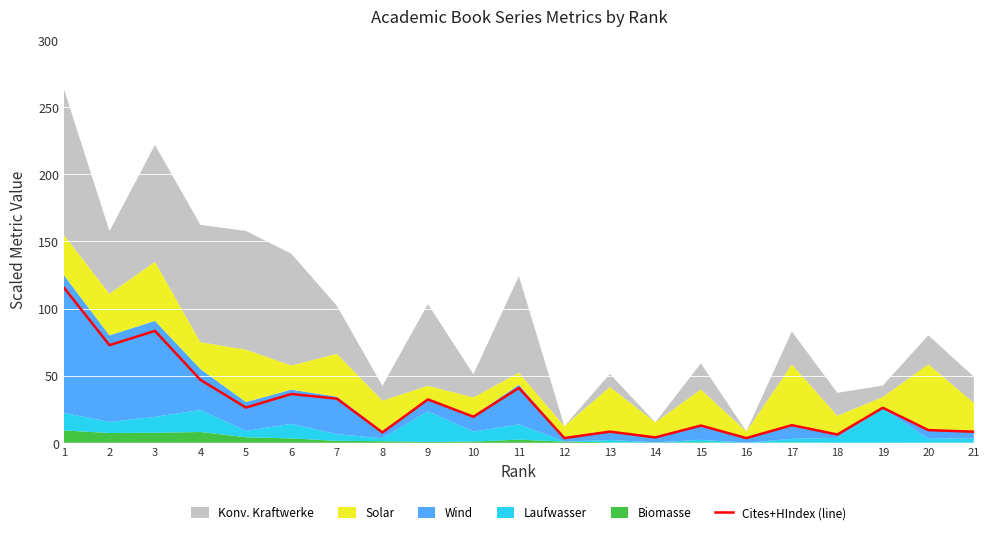

What is the value of the 16th point from the left?

3.5